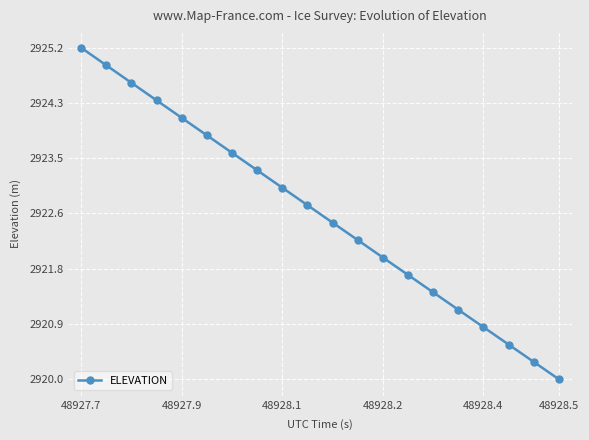

True or false: the data has more than 2 interior local peaks.

False